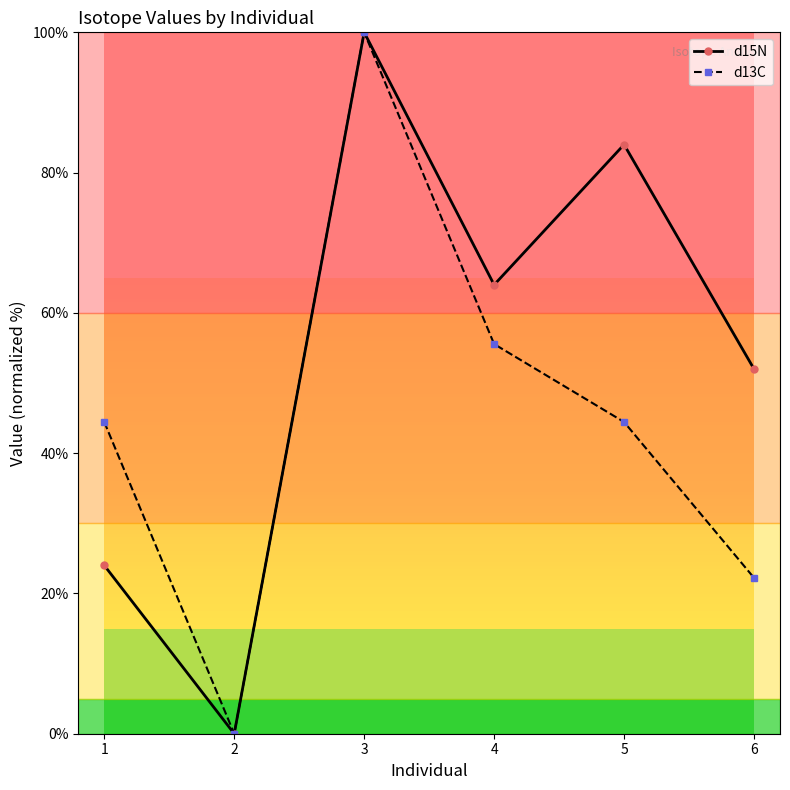

Rank the series at 6 from highest to lowest value.

d15N, d13C